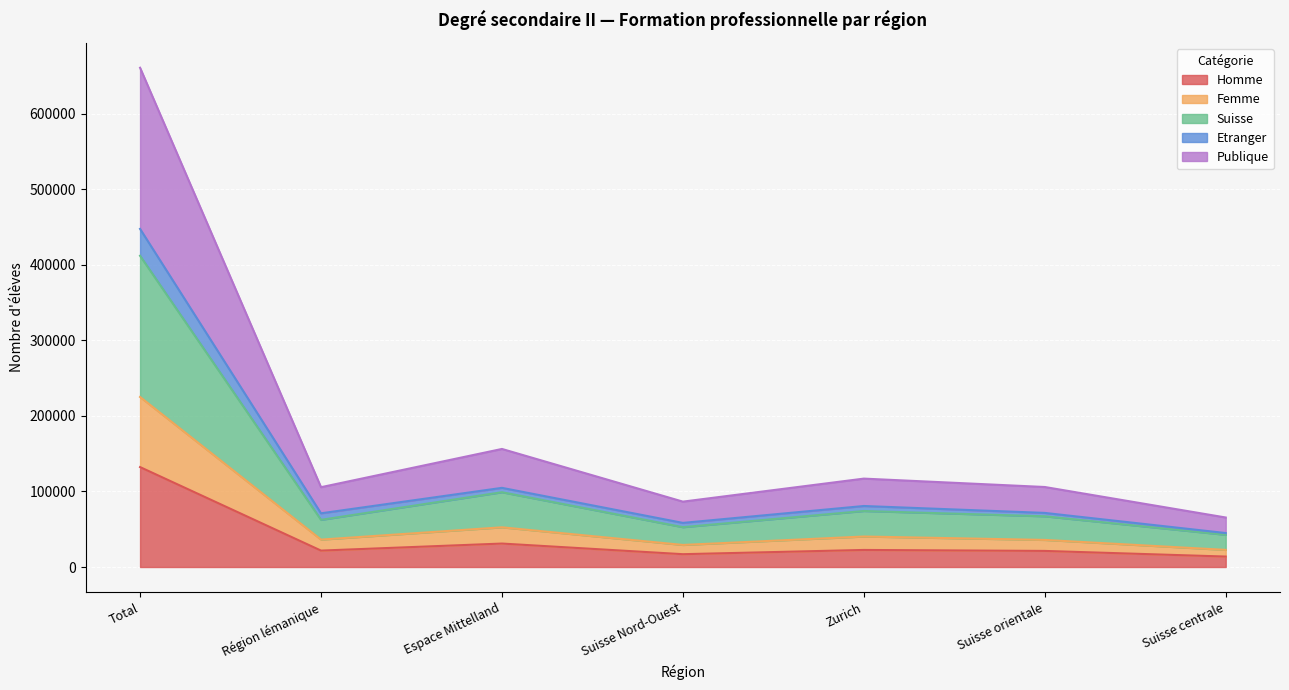

Is the value of Homme at Suisse orientale greater than the value of Suisse at Zurich?

No